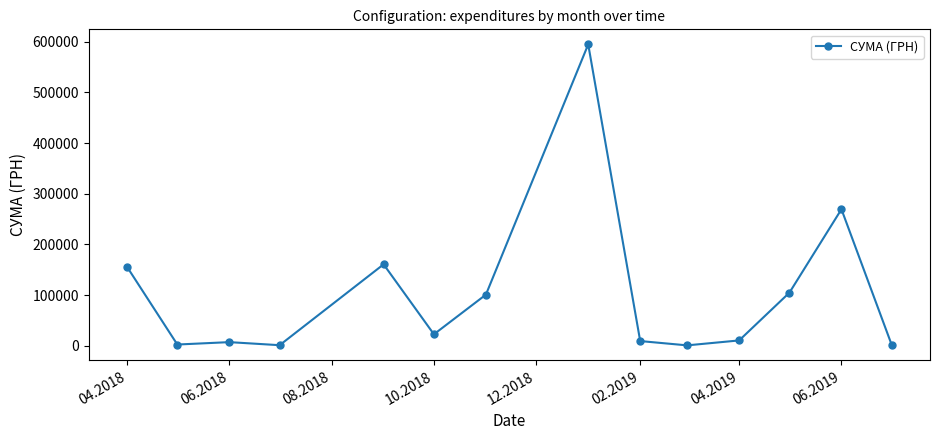

What is the difference between the maximum and minimum values?

593838.6